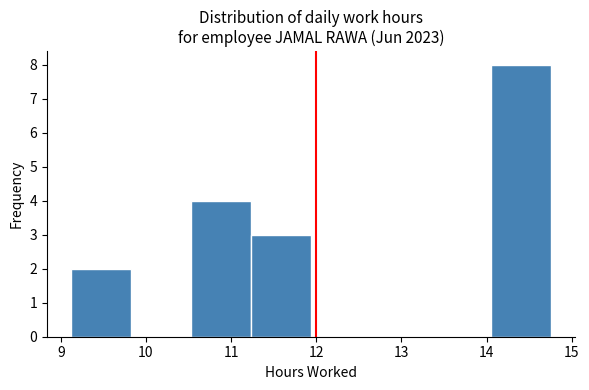

How tall is the bar that spans 14.1 to 14.8 on the x-axis? Neither the bar edges nor the heights are printed on the chart, so give them approximately, as read against the axes.

8